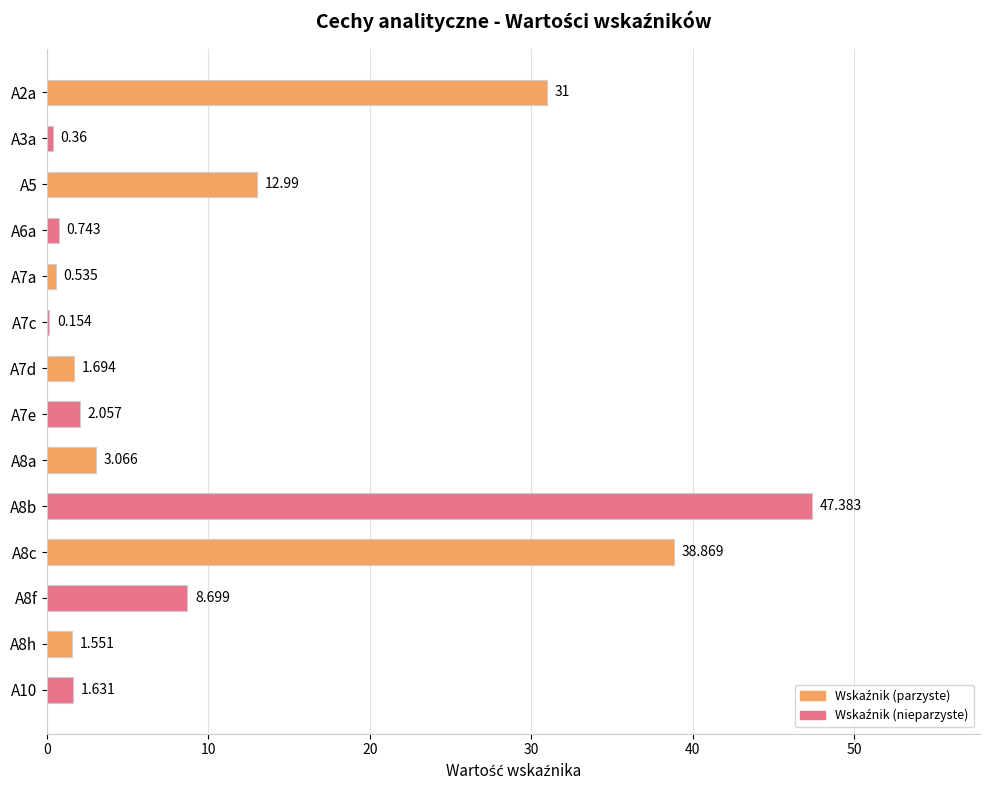

Count the number of data series in this chart.

1